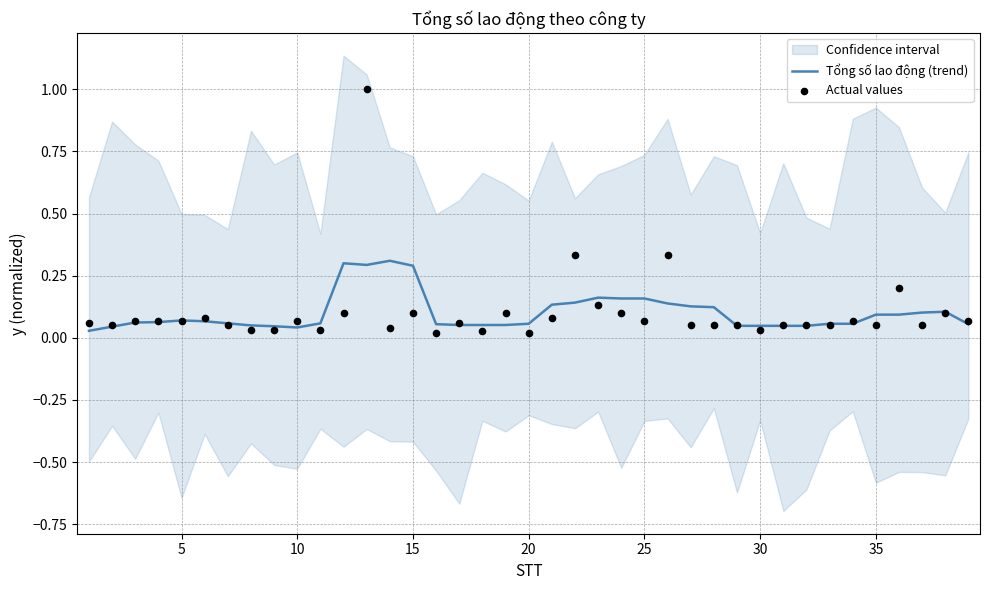

Which series has the largest total across all categories?

Actual values